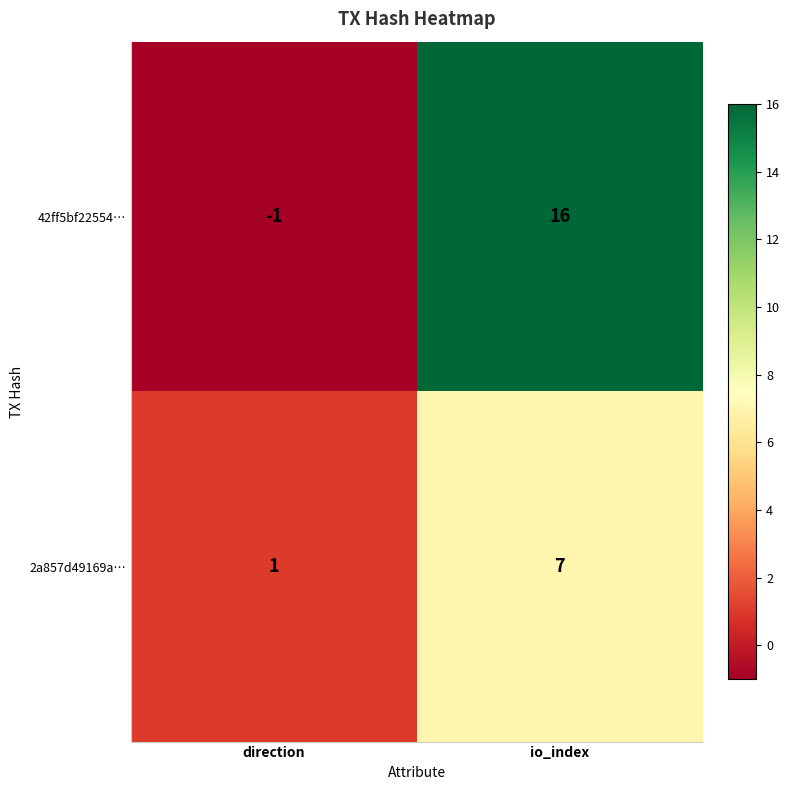

At which category is the sum across all series the highest?

io_index